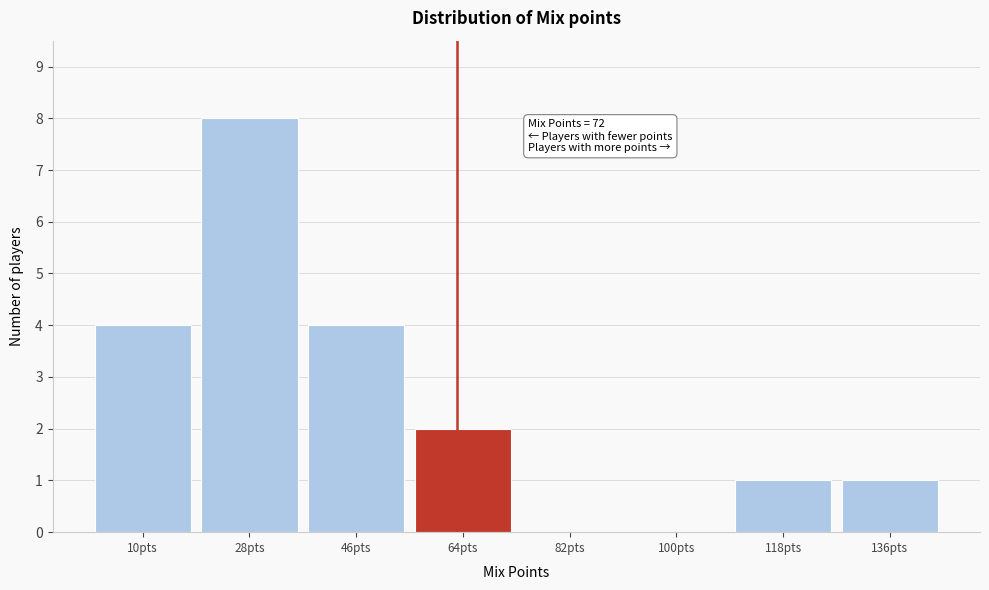

Reading left to right, extract all data points from this chart.

10pts=4	28pts=8	46pts=4	64pts=2	82pts=0	100pts=0	118pts=1	136pts=1